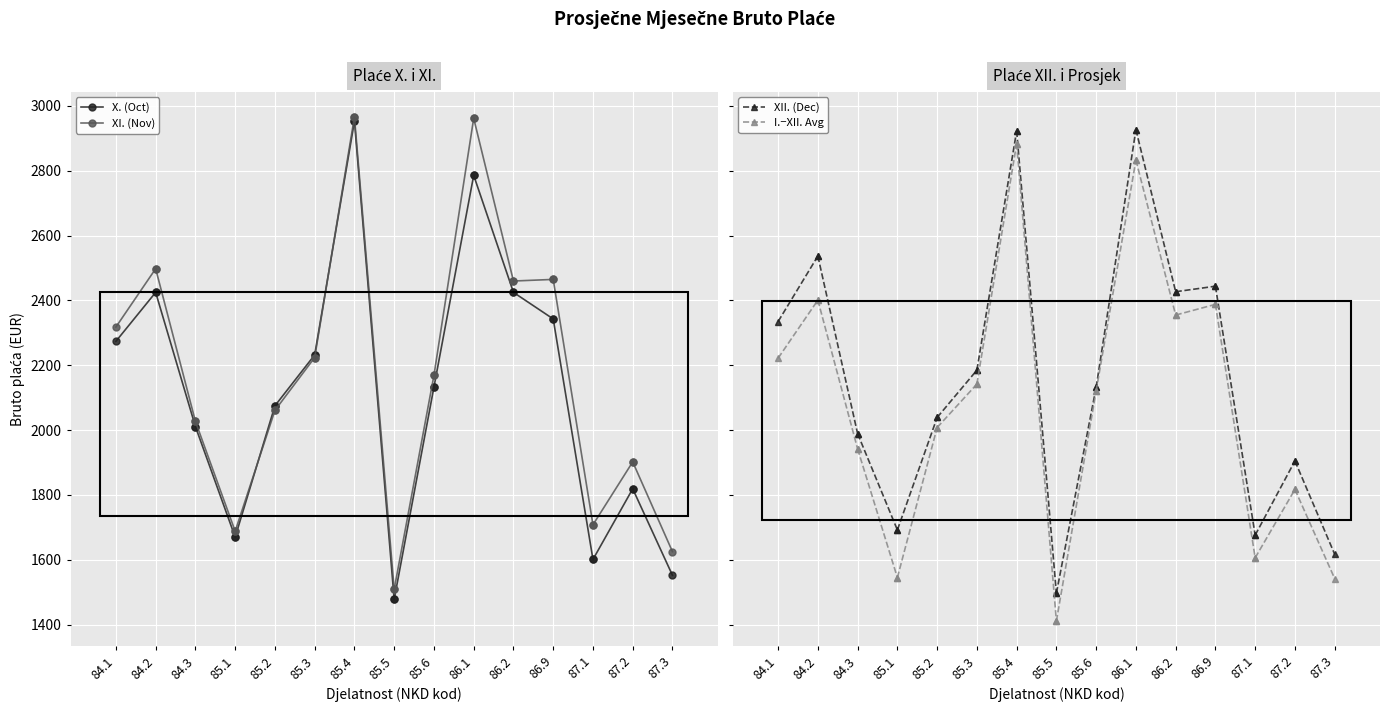

How many XII. (Dec) values are between 2335 and 2537?

2